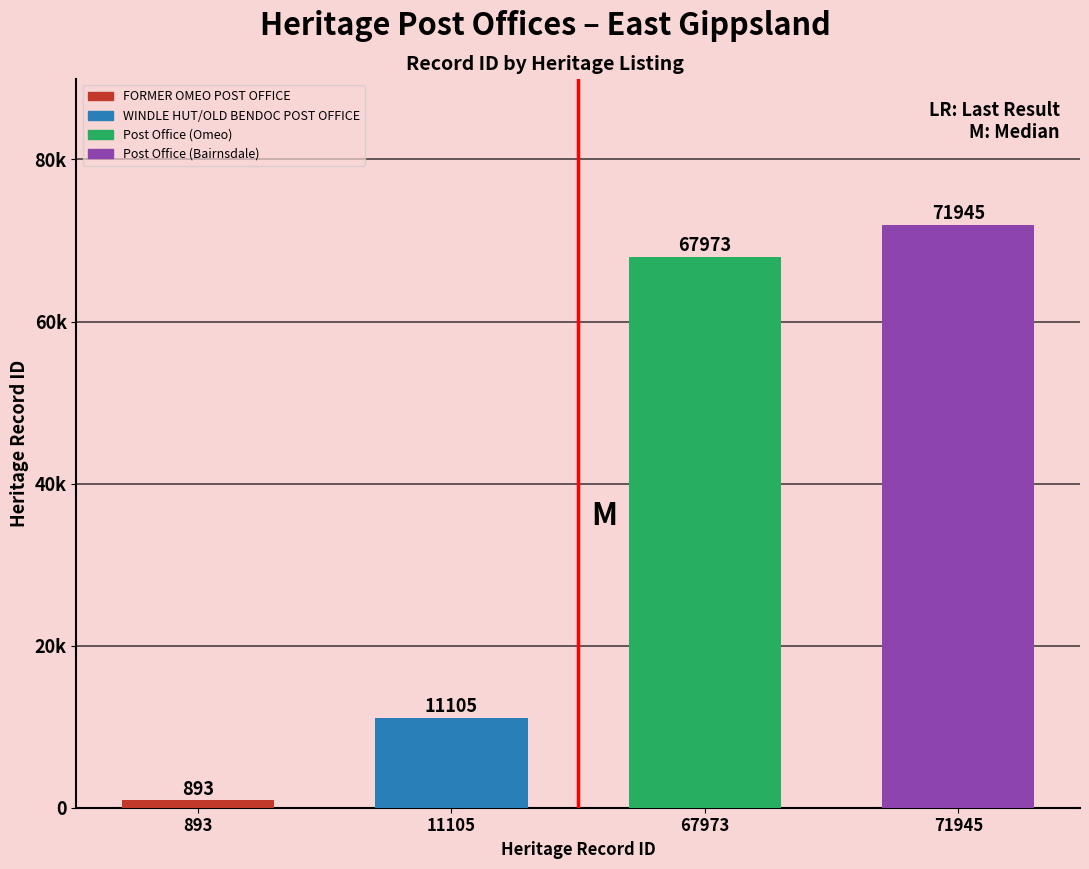

List the labels in order of value, smallest first.

FORMER OMEO POST OFFICE, WINDLE HUT/OLD BENDOC POST OFFICE, Post Office (Omeo), Post Office (Bairnsdale)